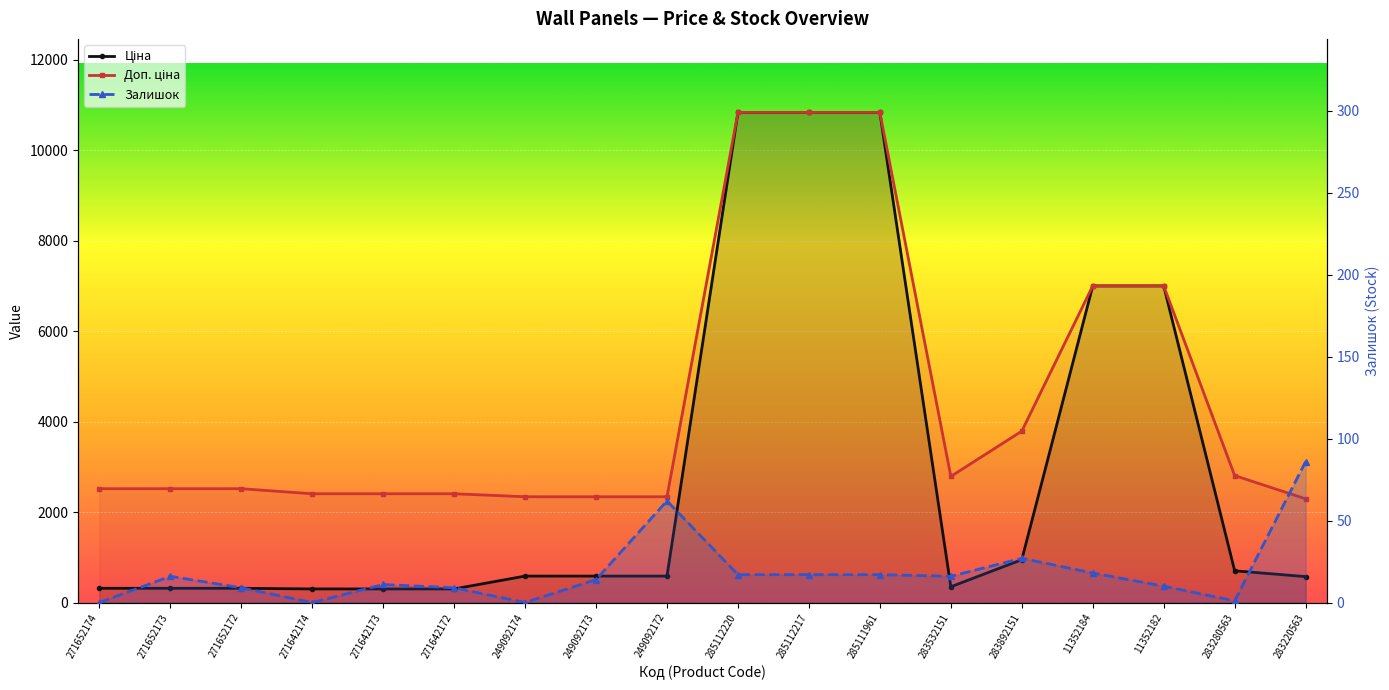

What is the average value of the Ціна series?

2927.7